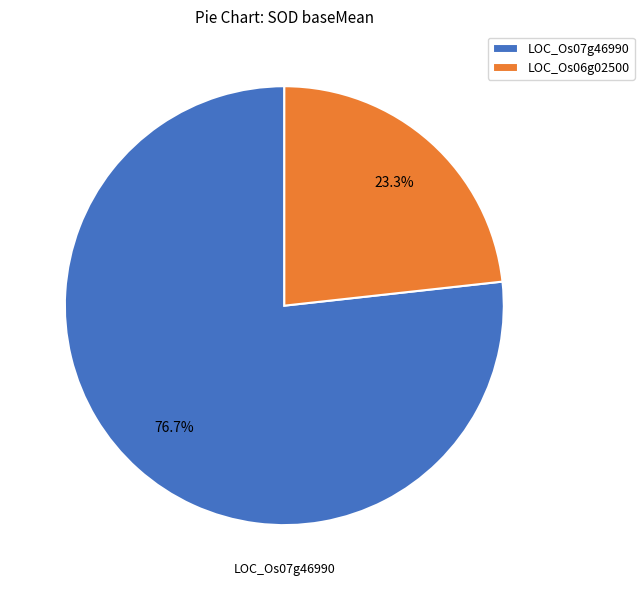

Between LOC_Os07g46990 and LOC_Os06g02500, which is larger?

LOC_Os07g46990